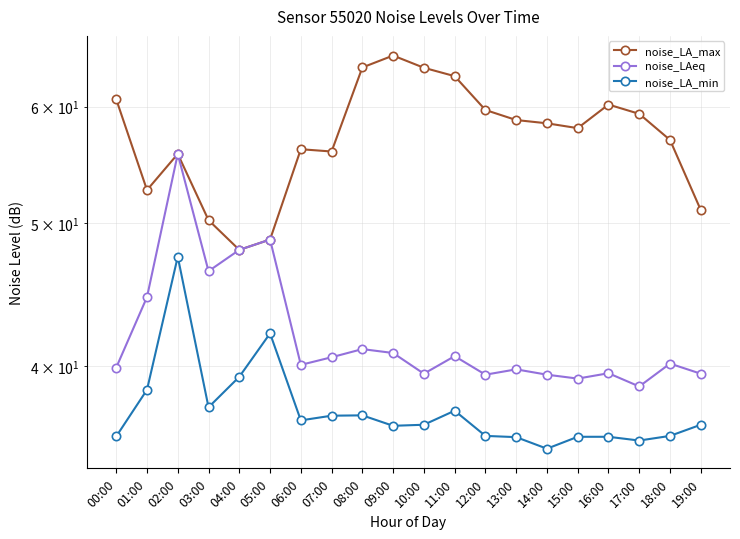

The noise_LA_min series shows 13.8 at 19:00. True or false?

False